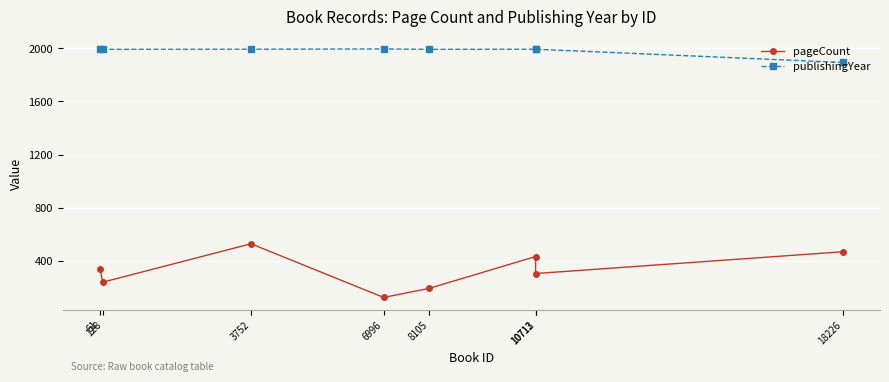

List the series in order of their overall mean, lowest first.

pageCount, publishingYear